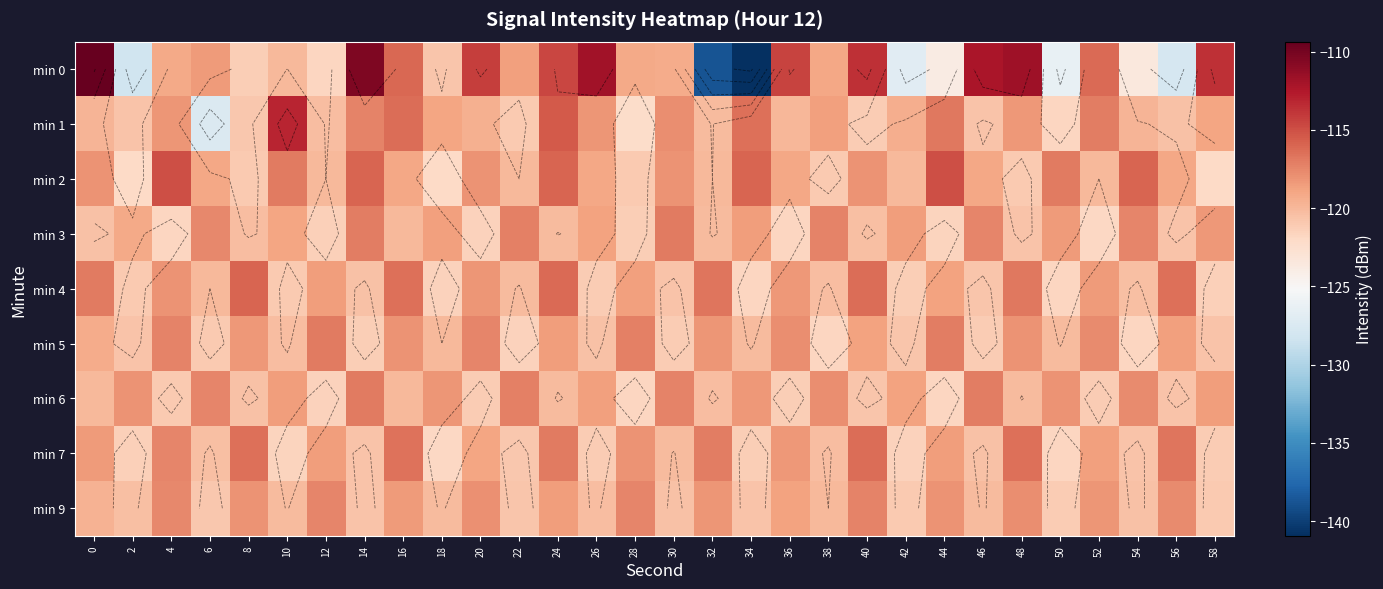

Which series has the widest spread of values?

min 0